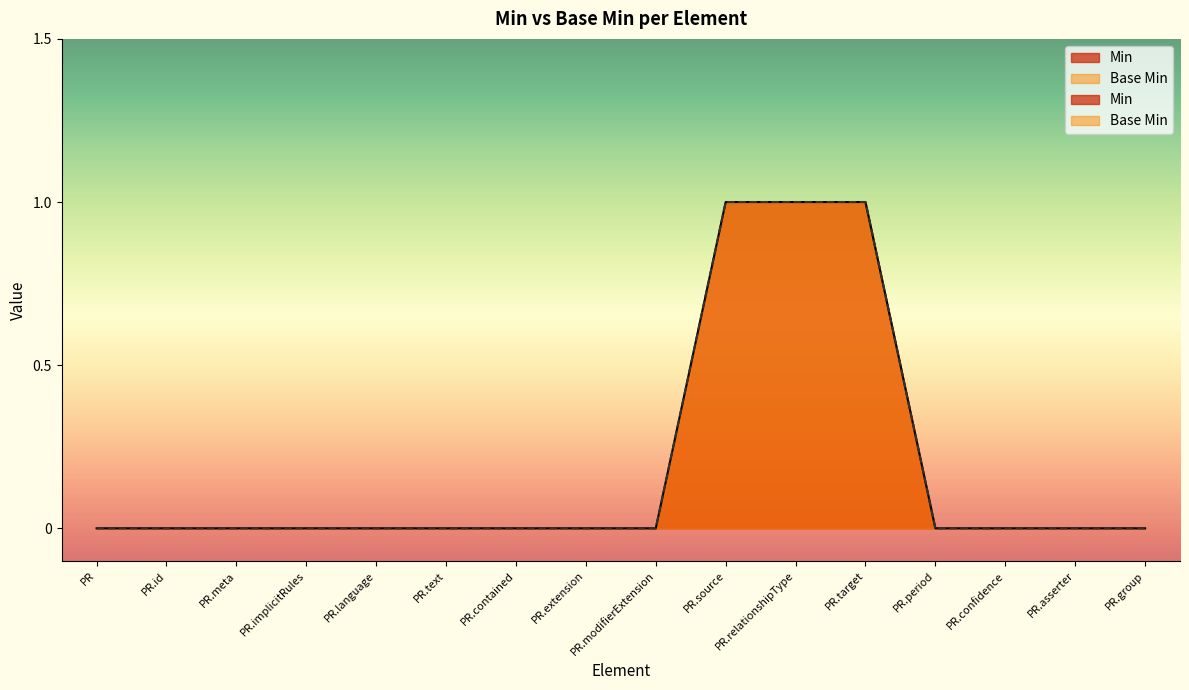

What are all the series names shown in the legend?

Min, Base Min